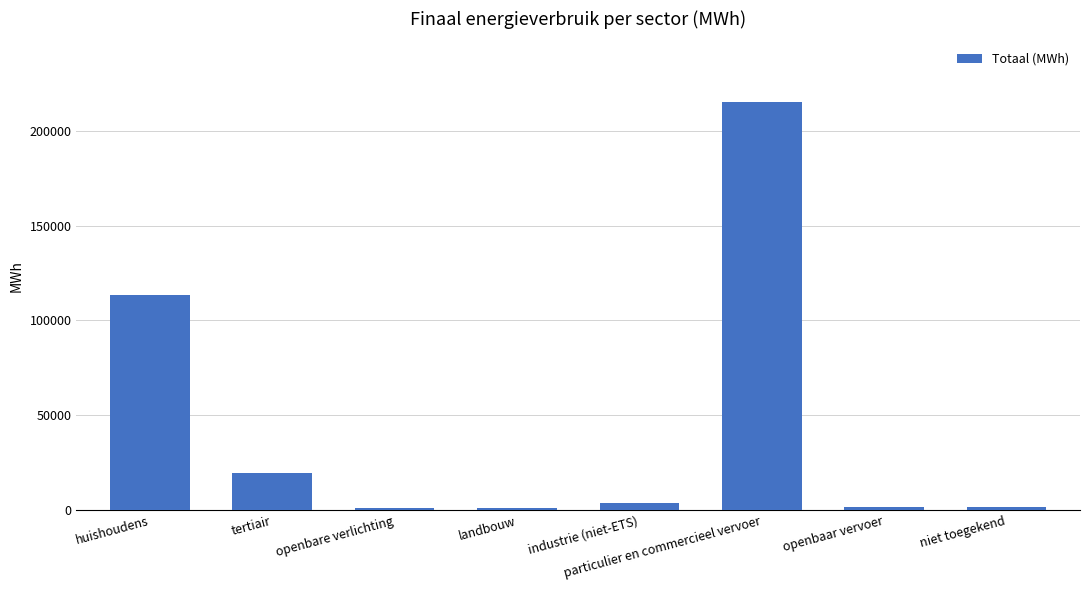

Are the bars horizontal?

No